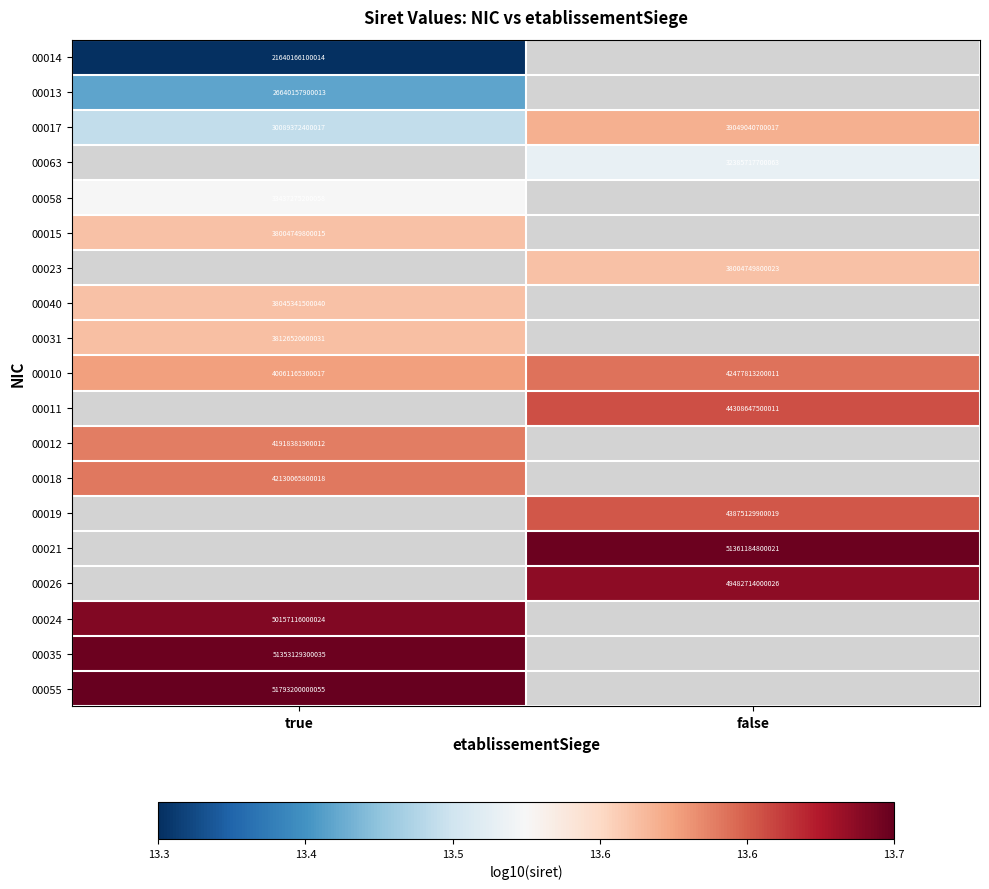

List the labels in order of 00017 value, smallest first.

true, false